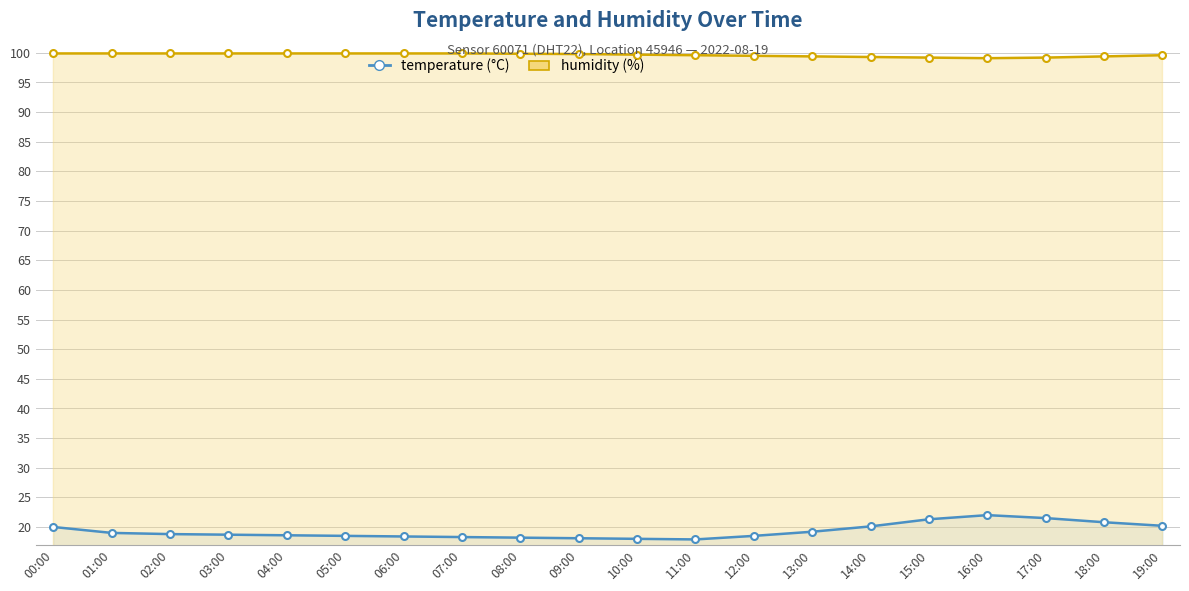

What is the difference between the maximum and minimum values in the temperature series?

4.1